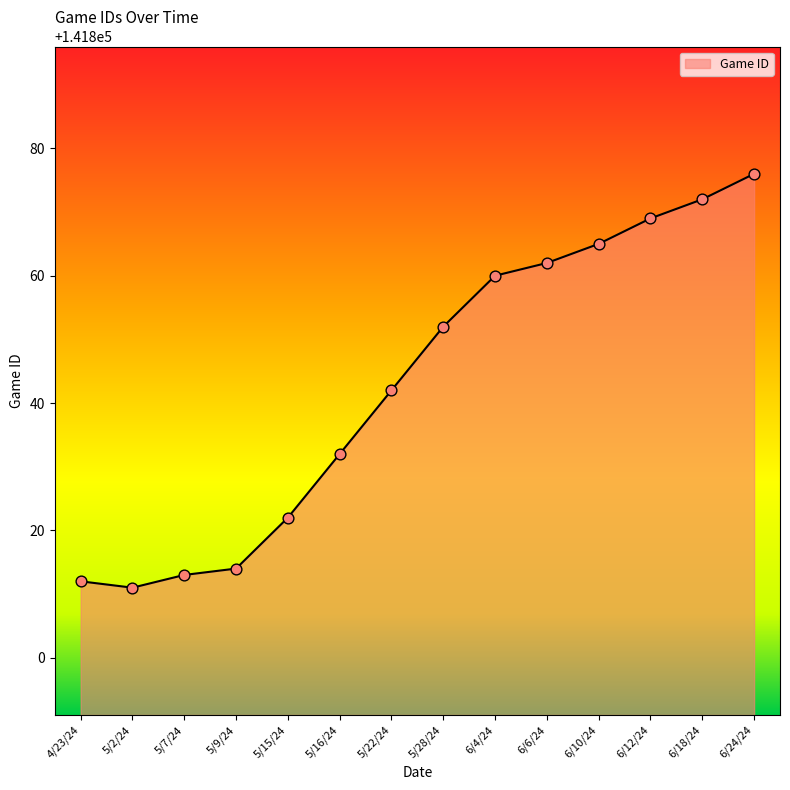

Which has a higher value, 6/18/24 or 5/9/24?

6/18/24